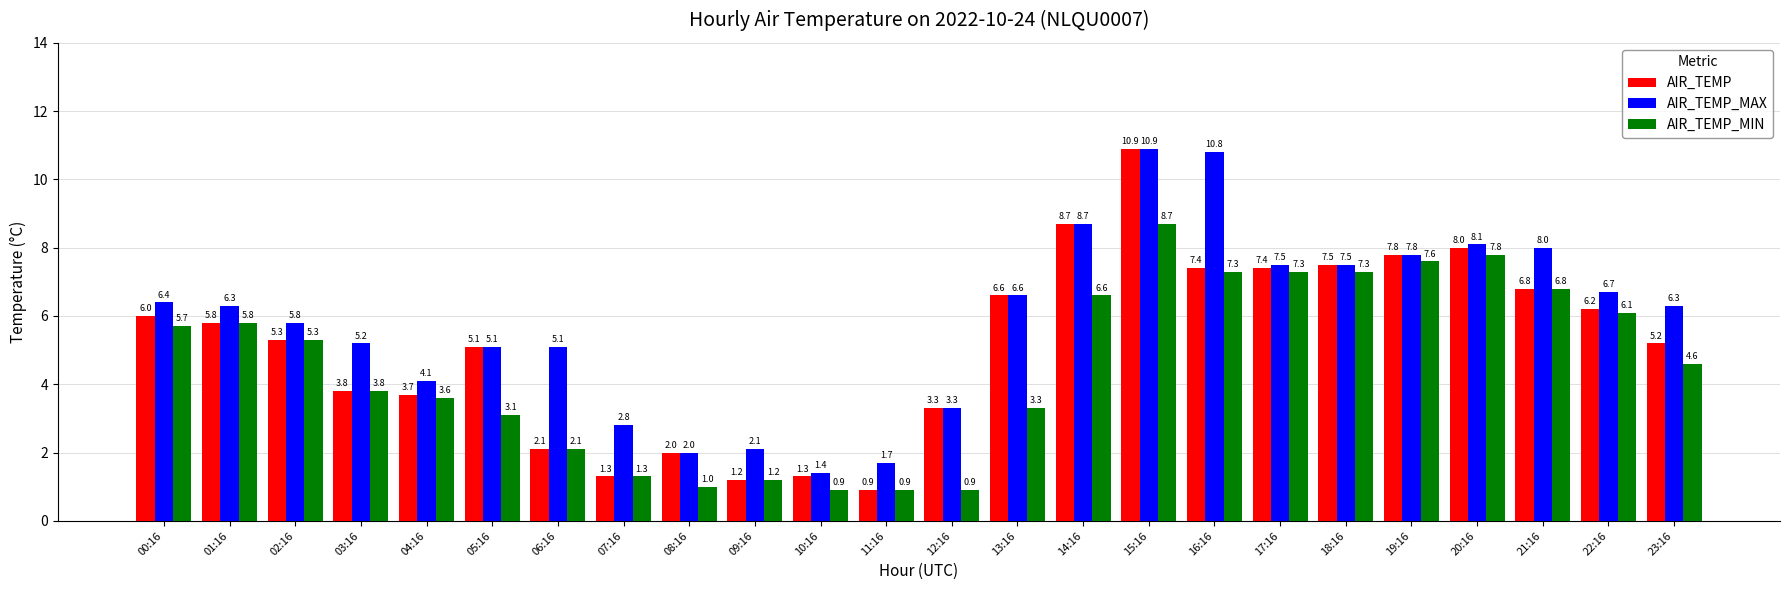

Reading right to left, transcribe all the data shown in this chart.

AIR_TEMP: 5.2	6.2	6.8	8.0	7.8	7.5	7.4	7.4	10.9	8.7	6.6	3.3	0.9	1.3	1.2	2.0	1.3	2.1	5.1	3.7	3.8	5.3	5.8	6.0
AIR_TEMP_MAX: 6.3	6.7	8.0	8.1	7.8	7.5	7.5	10.8	10.9	8.7	6.6	3.3	1.7	1.4	2.1	2.0	2.8	5.1	5.1	4.1	5.2	5.8	6.3	6.4
AIR_TEMP_MIN: 4.6	6.1	6.8	7.8	7.6	7.3	7.3	7.3	8.7	6.6	3.3	0.9	0.9	0.9	1.2	1.0	1.3	2.1	3.1	3.6	3.8	5.3	5.8	5.7